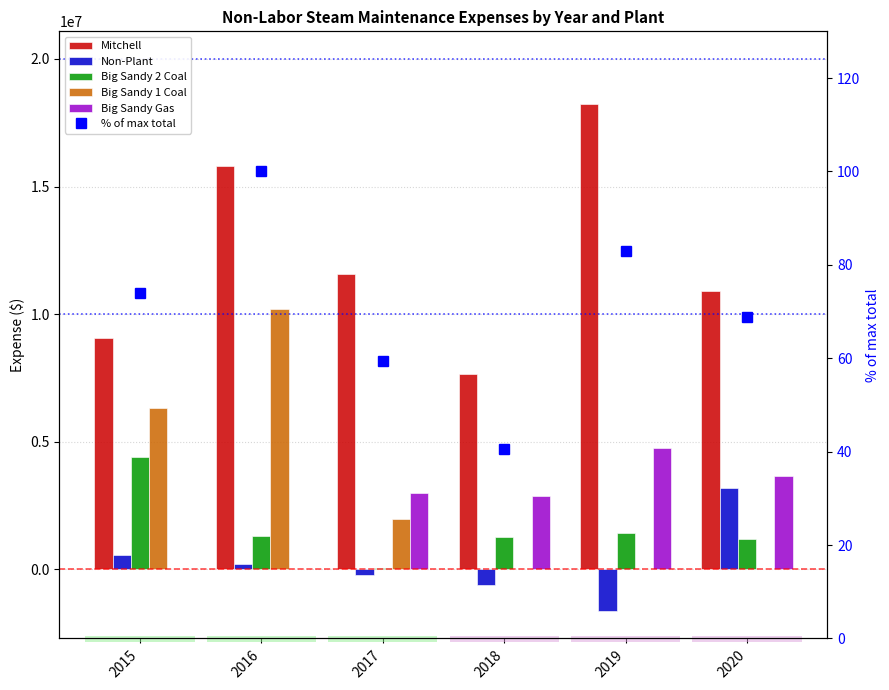

The value of % of max total at 2017 is 89.4. True or false?

False